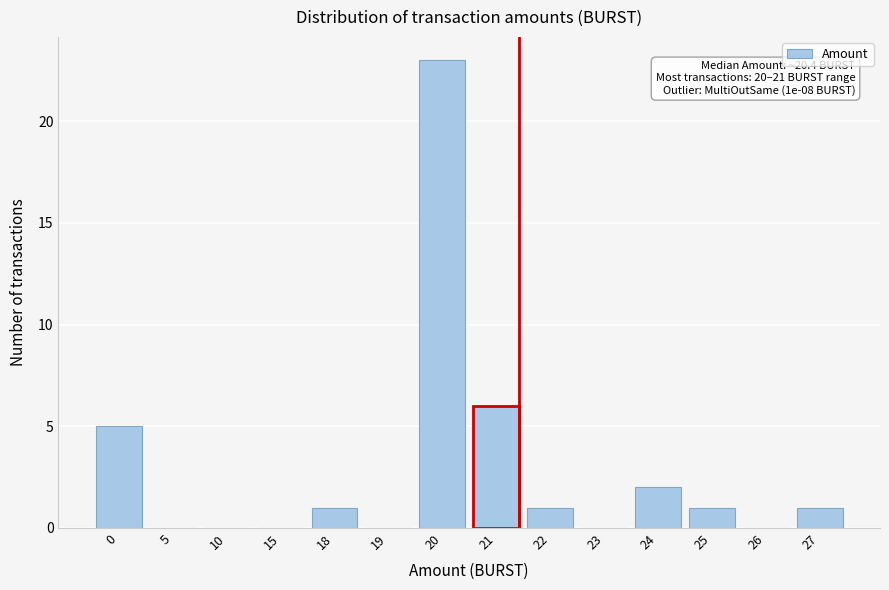

Reading left to right, list all the values displayed in this chart.

0=5	5=0	10=0	15=0	18=1	19=0	20=23	21=6	22=1	23=0	24=2	25=1	26=0	27=1